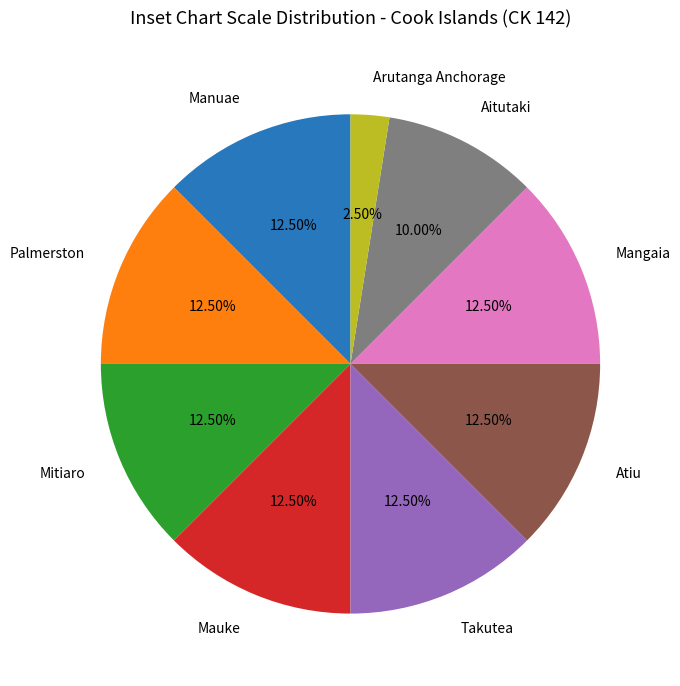

Is there a majority slice in this chart?

No